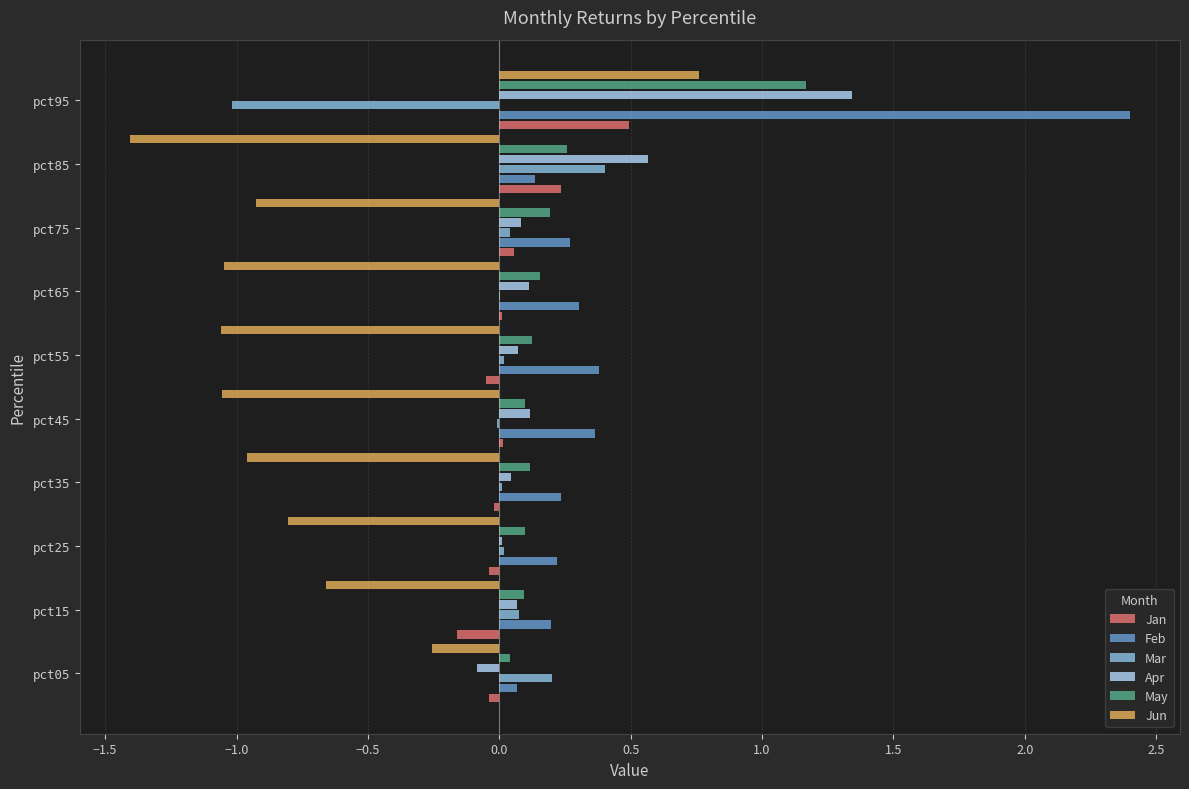

Is it true that May equals 0.1 at pct55?

True